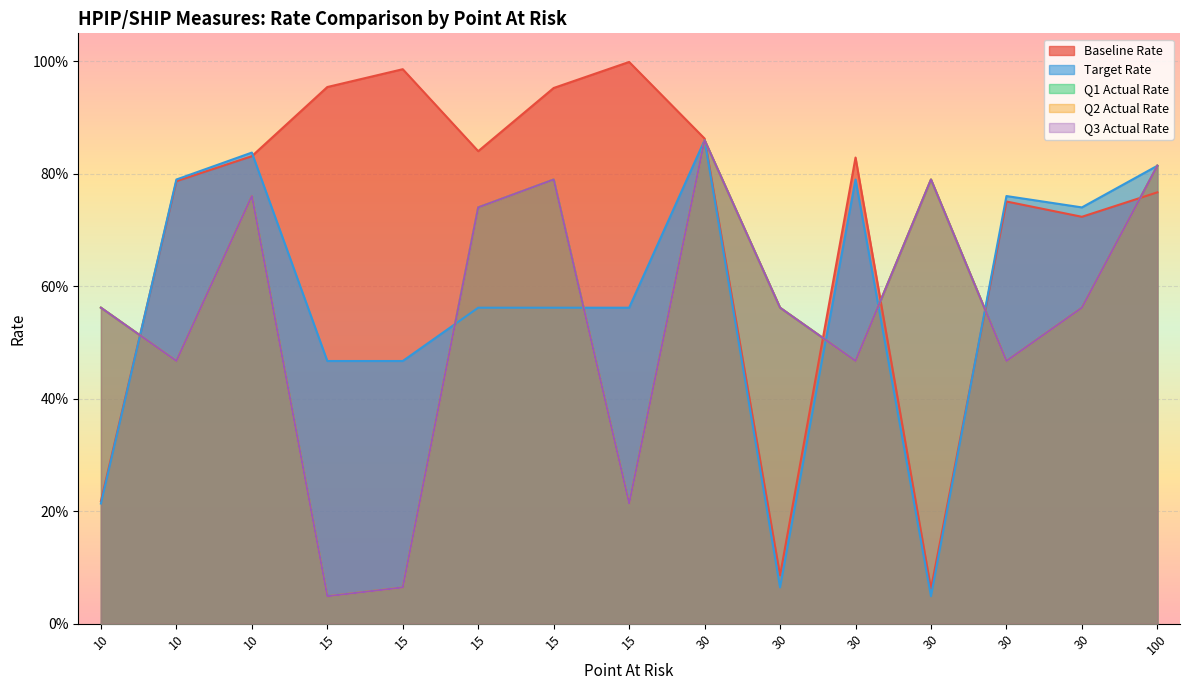

At which category is the sum across all series the highest?

30